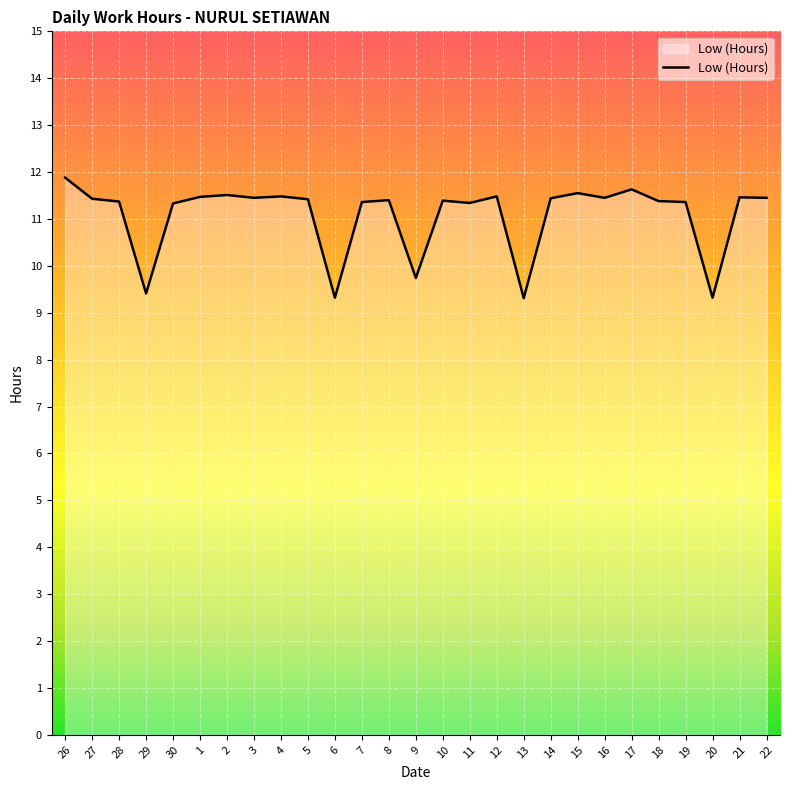

What is the maximum value shown in the chart?

11.9